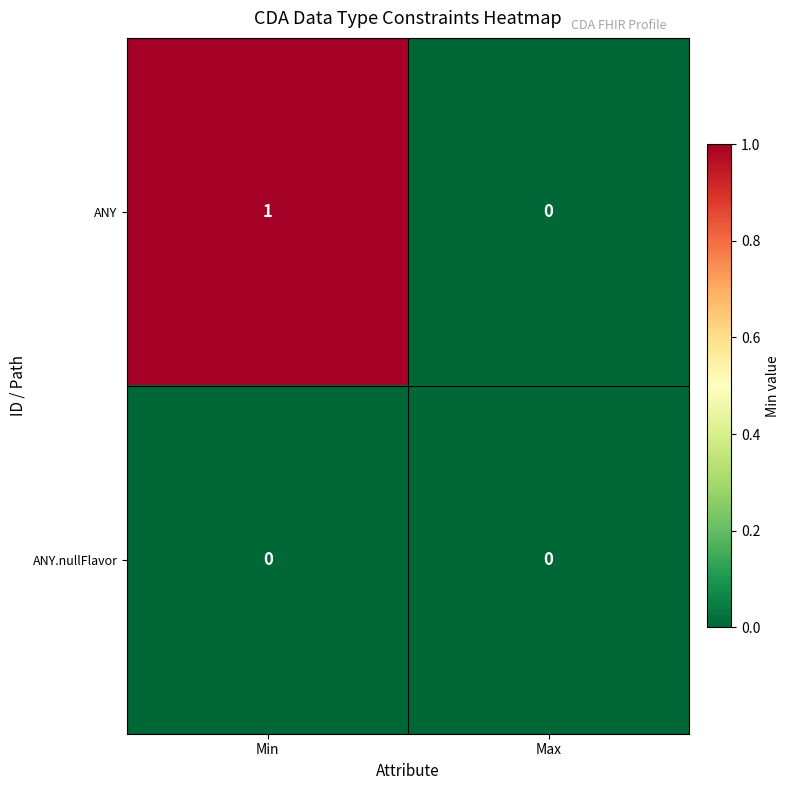

How many data points in ANY are less than 1?

1